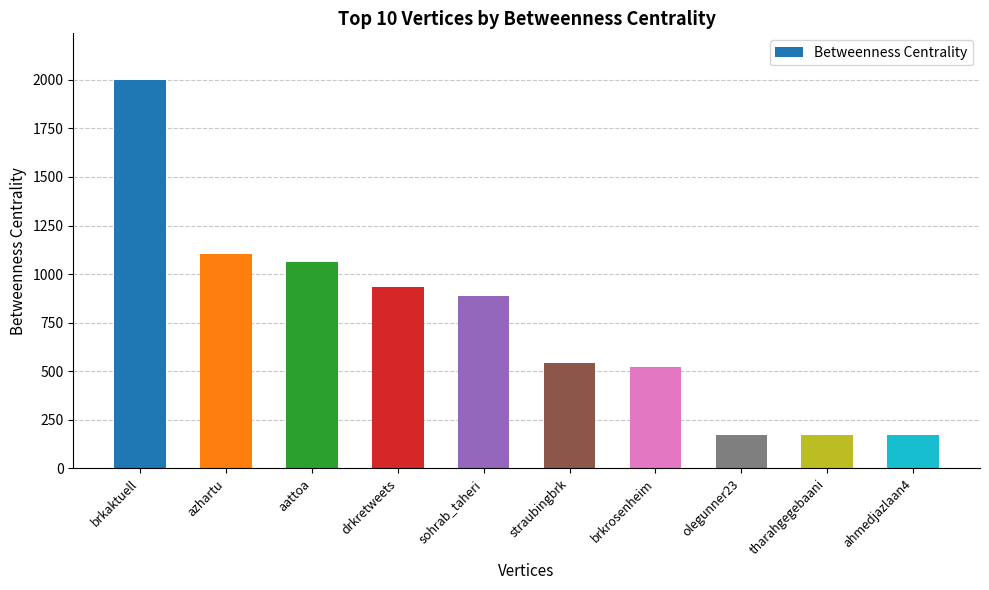

What is the approximate value at brkrosenheim?

523